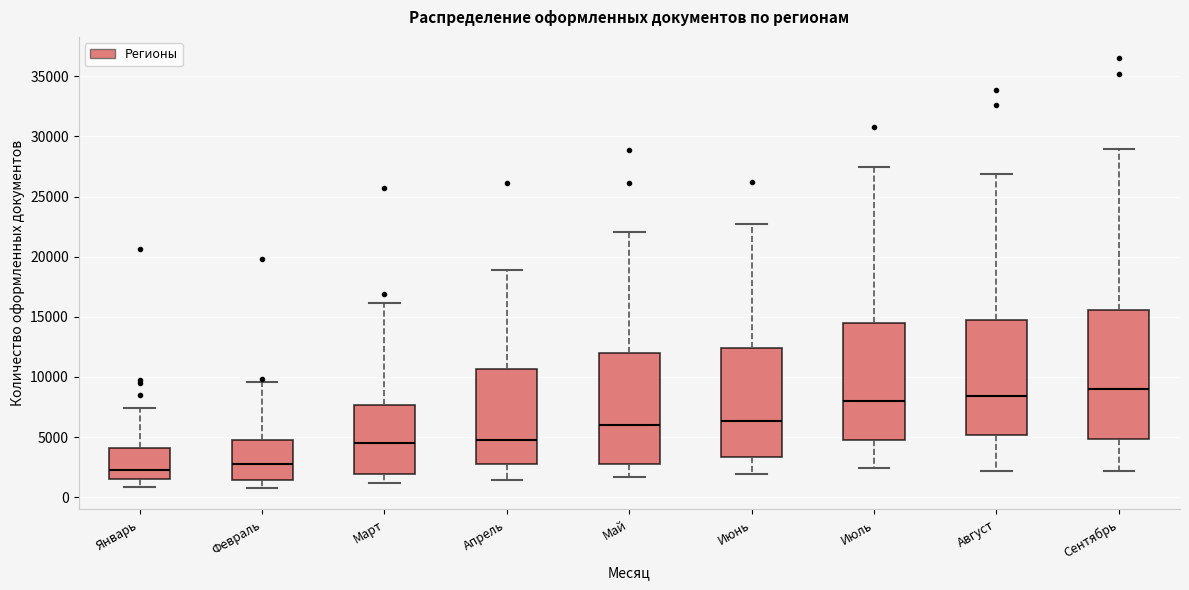

Where is the upper edge of the box for Февраль on the y-axis? The values are not printed on the chart, so give them approximately, as read against the axis.

5000